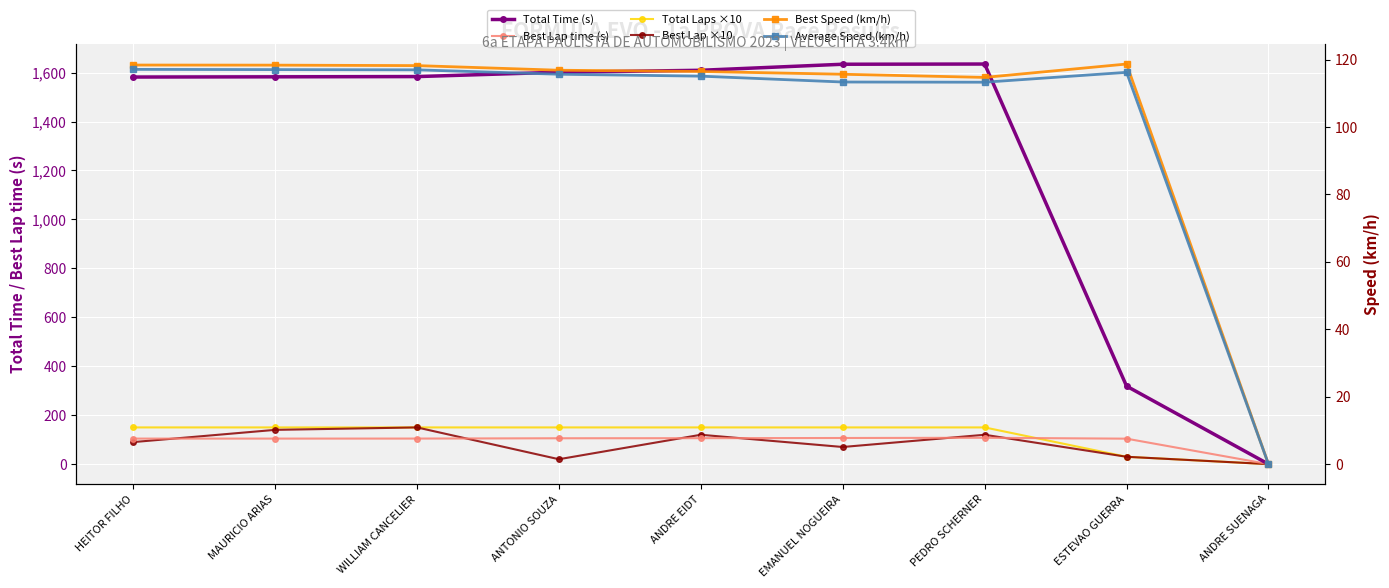

Which series has the largest range (max minus min)?

Total Time (s)